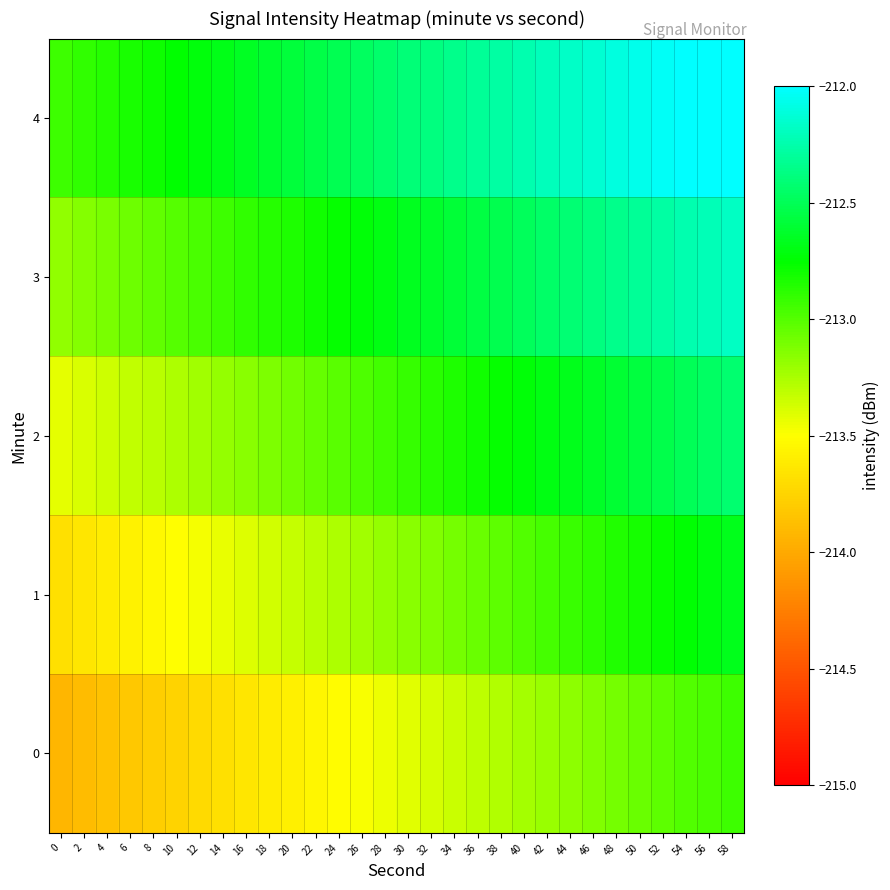

Which series changed the most between 36 and 50?

row_0